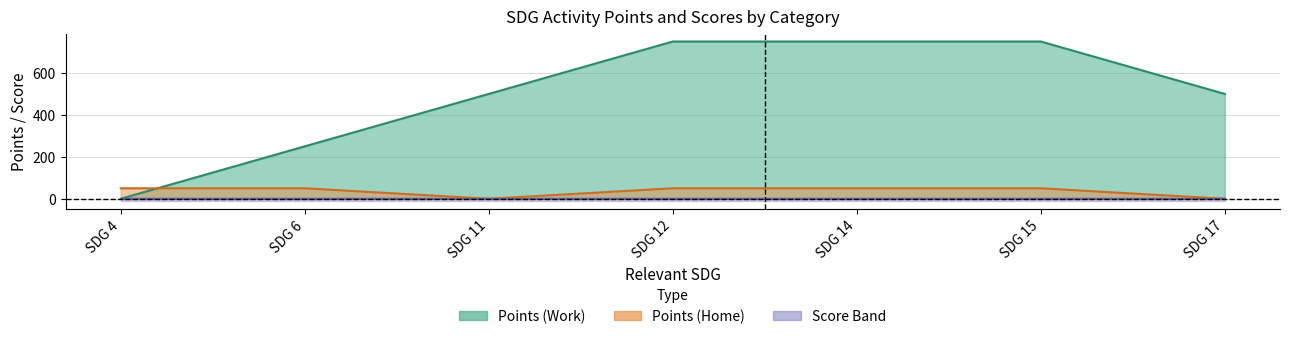

Which series changed the most between SDG 14 and SDG 15?

Points_Work